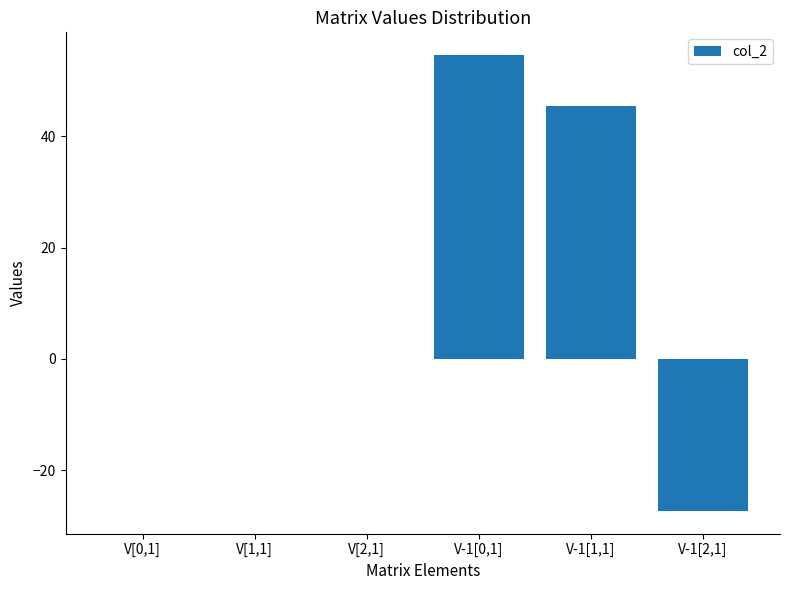

What is the change in value from V-1[1,1] to V-1[2,1]?

-72.7